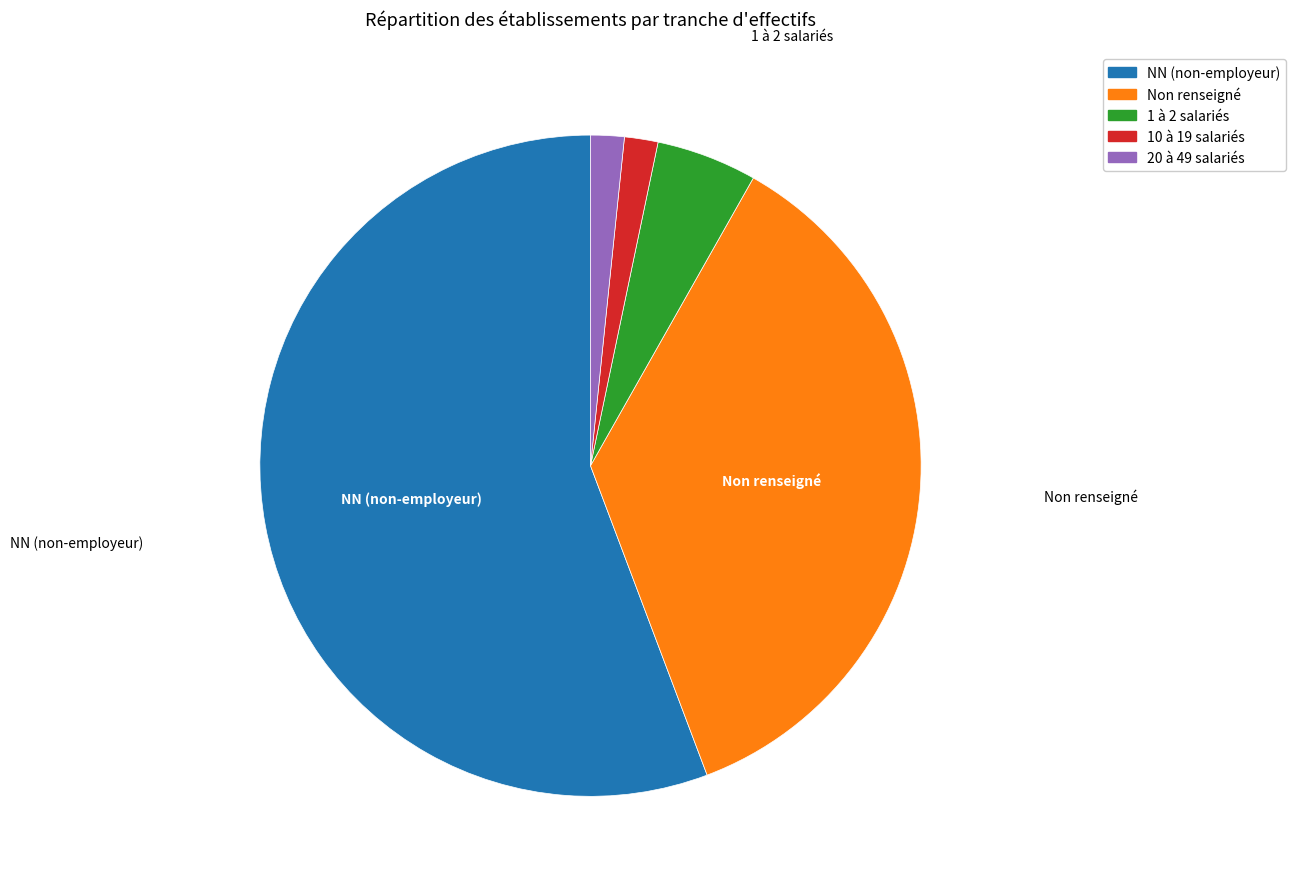

Is there a majority slice in this chart?

Yes